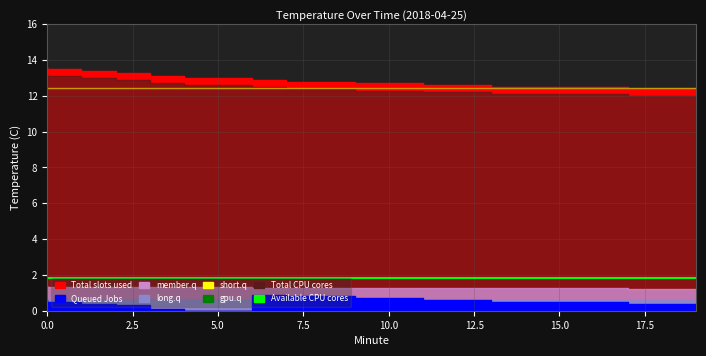

True or false: Total slots used has a value of 12.6 at 12.

True